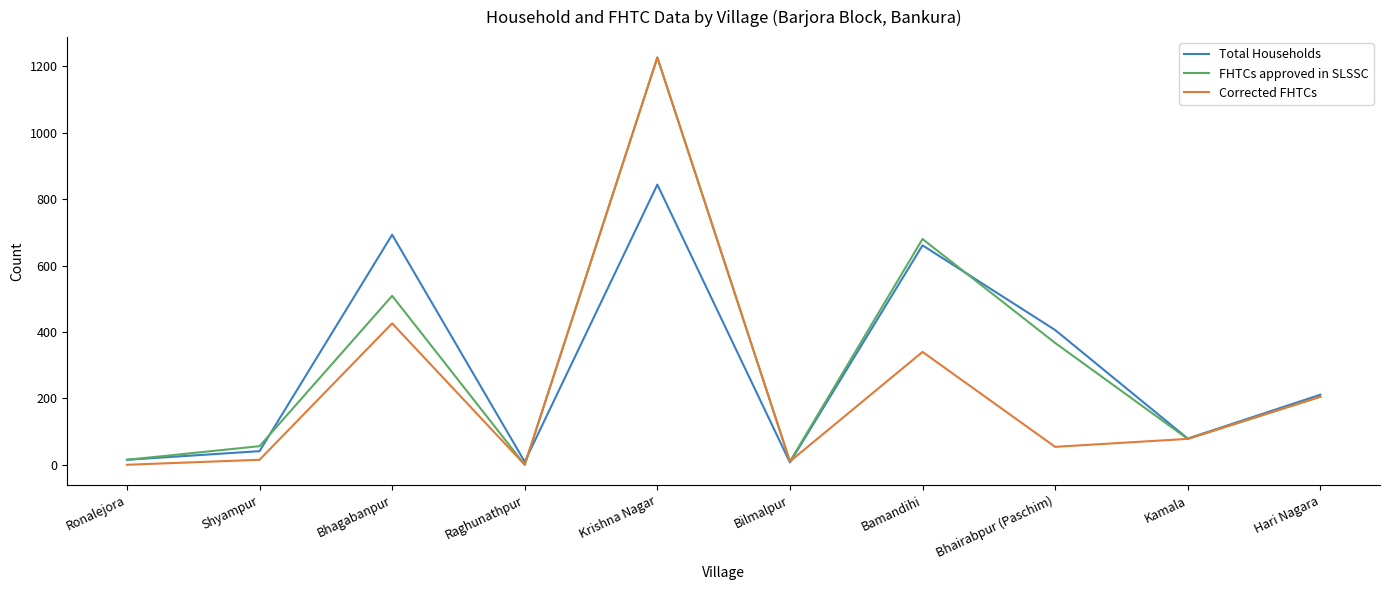

The value of Total Households at Hari Nagara is 292. True or false?

False